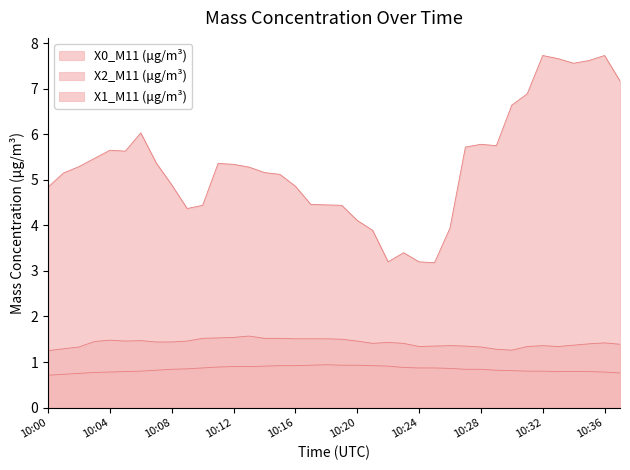

What is the value of the X1_M11 (μg/m³) point at the 14th from the left?

0.9